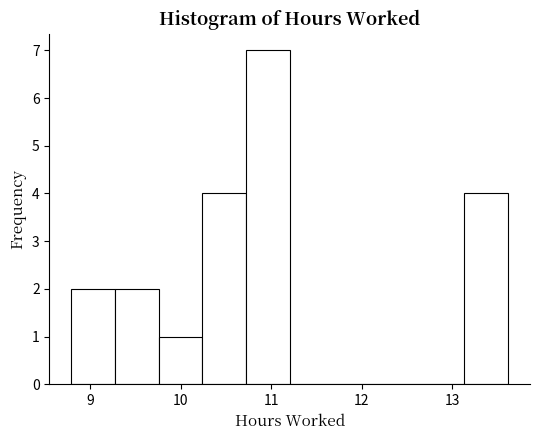

Reading left to right, list every bar in this chart as the range it spans on the x-axis followed by its height. Neither the bar edges nor the heights are printed on the chart, so give them approximately, as read against the axes.

8.8 to 9.3: 2
9.3 to 9.8: 2
9.8 to 10.2: 1
10.2 to 10.7: 4
10.7 to 11.2: 7
11.2 to 11.7: 0
11.7 to 12.2: 0
12.2 to 12.7: 0
12.7 to 13.1: 0
13.1 to 13.6: 4